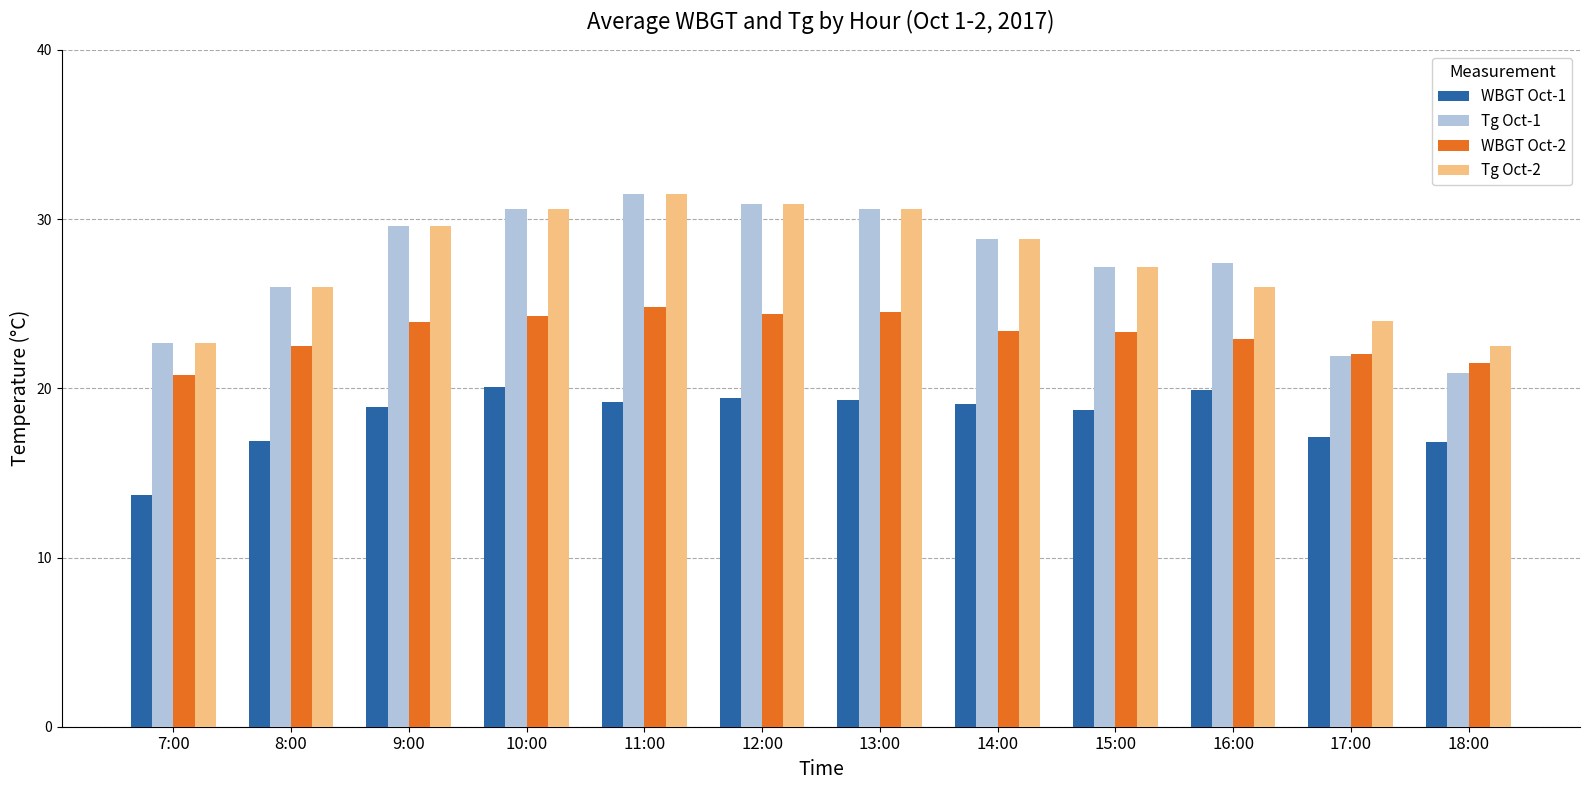

At which category does the chart reach its minimum across all series?

7:00